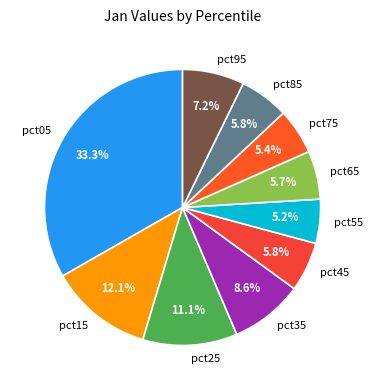

To the nearest percent, what is the difference between the largest and smallest slice percentages?

28%